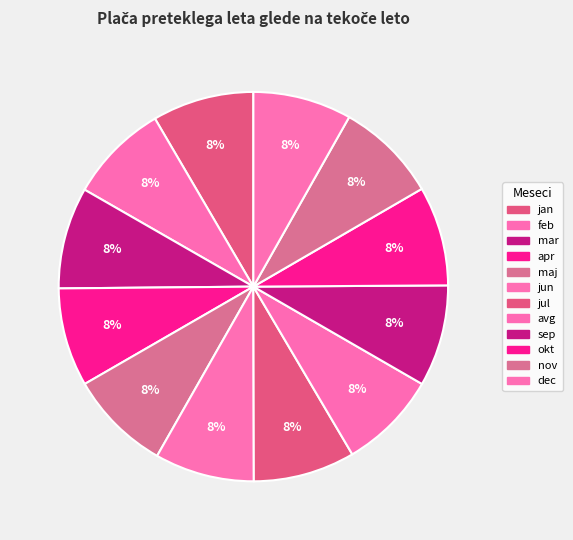

How many slices are in this pie chart?

12